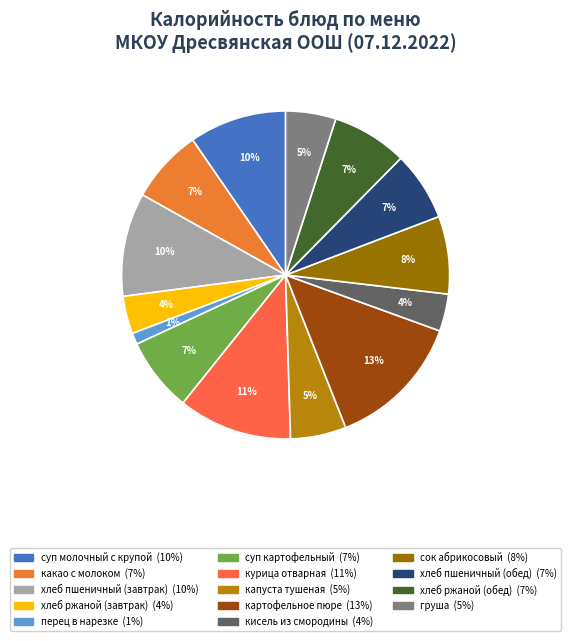

How many segments does this pie chart have?

14